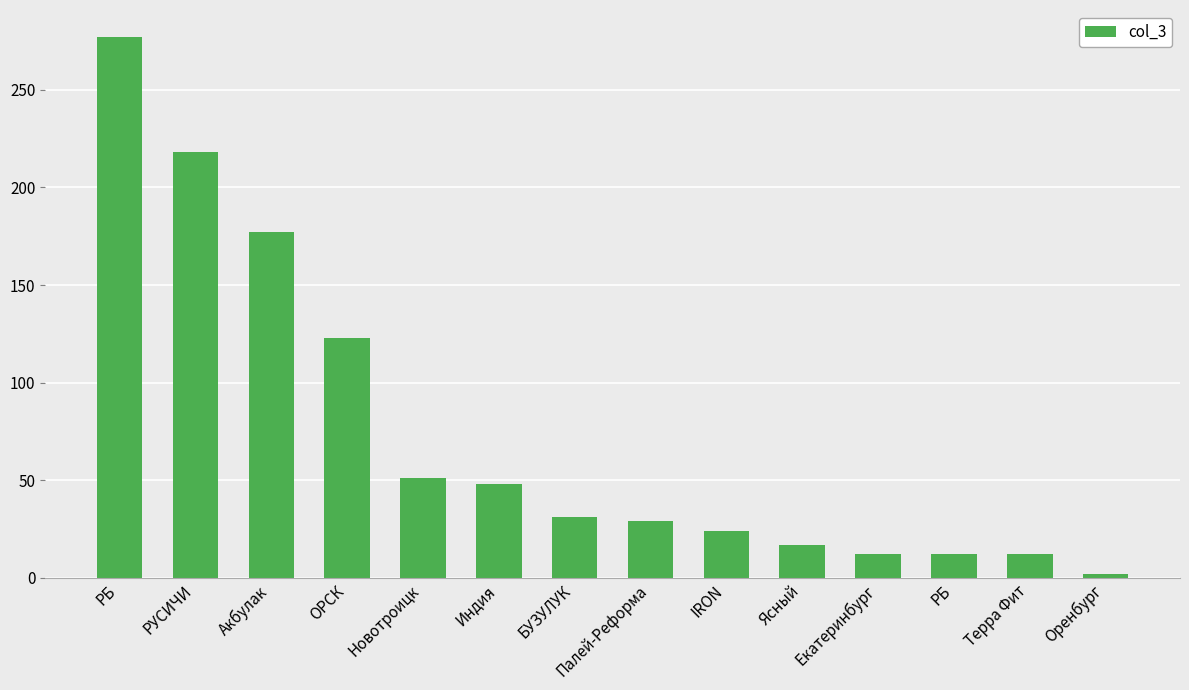

How many values are below 31?

7